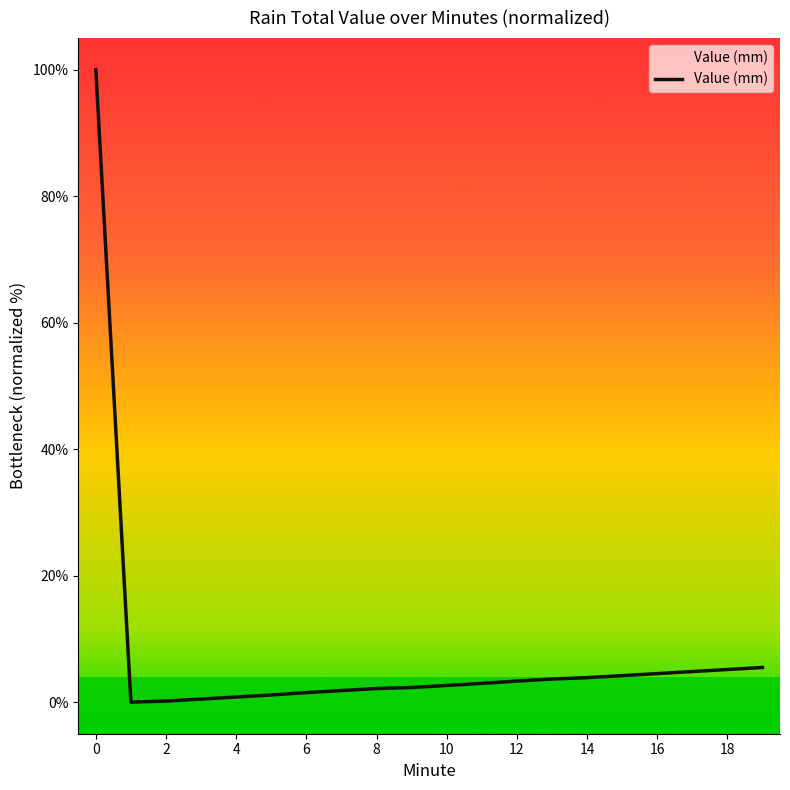

What is the maximum value shown in the chart?

100.0